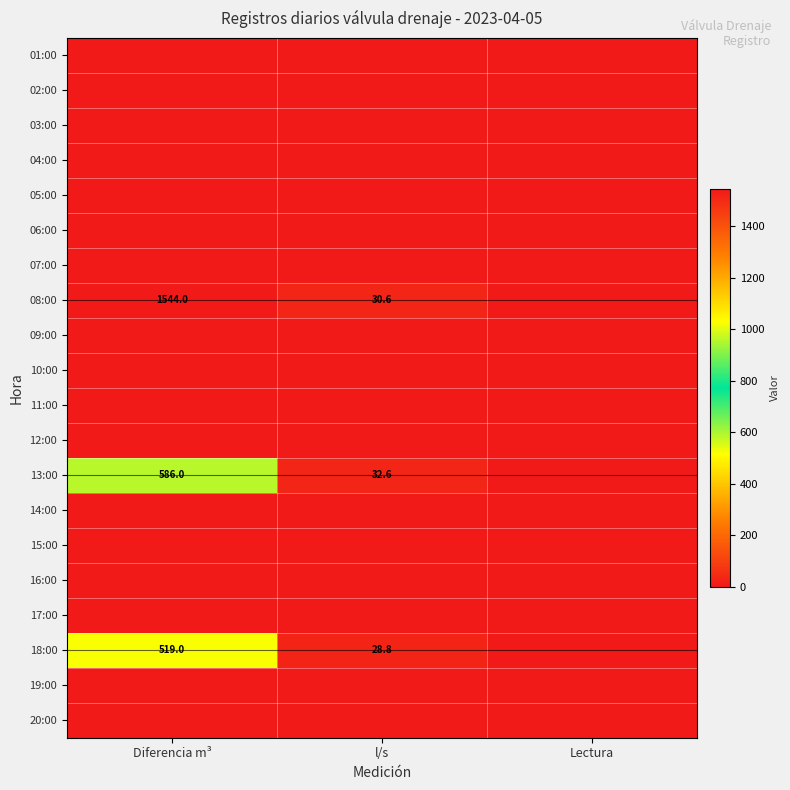

Is it true that 03:00 equals 0.0 at Diferencia m³?

True